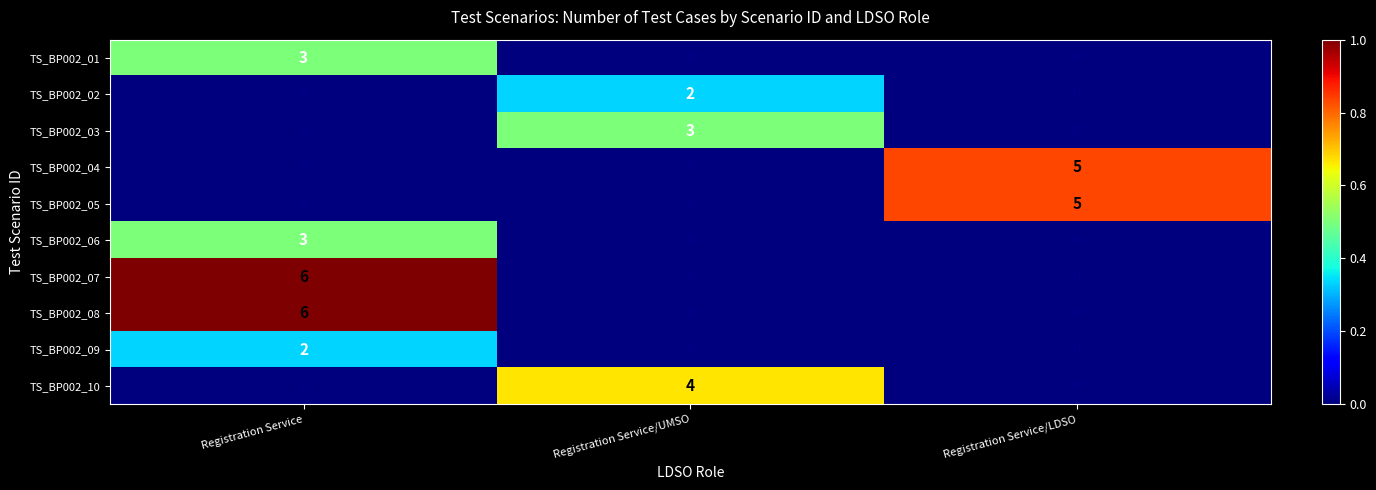

How many TS_BP002_10 values are between 0 and 4?

3